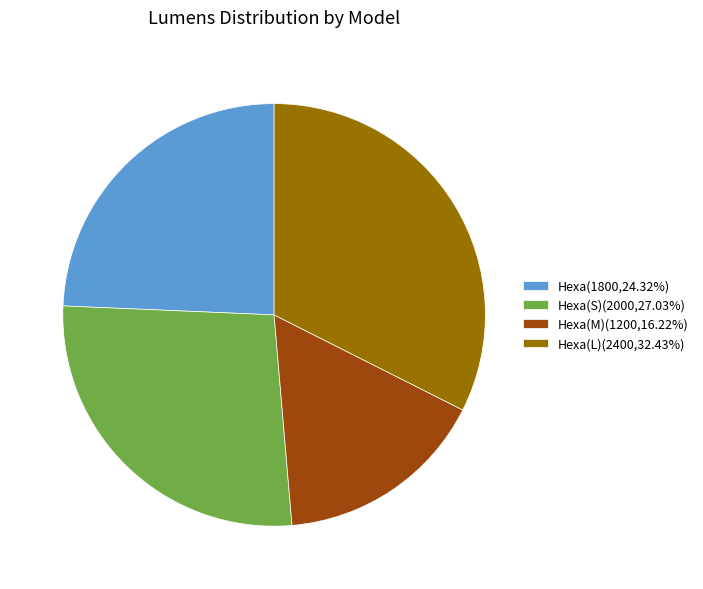

Does Hexa(S)(2000,27.03%) account for over 50% of the chart?

No